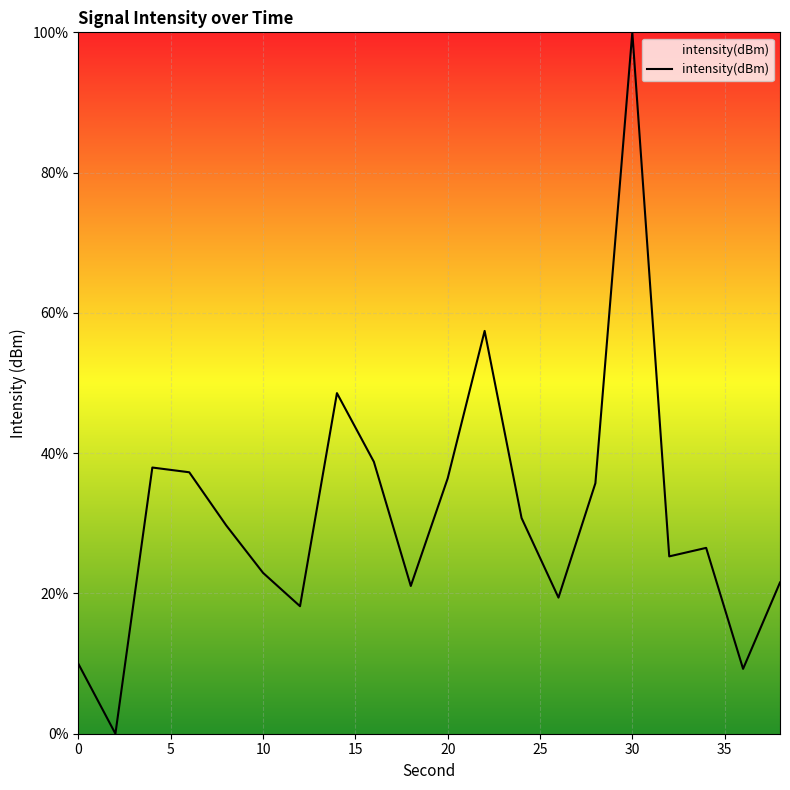

What is the maximum value shown in the chart?

100.0